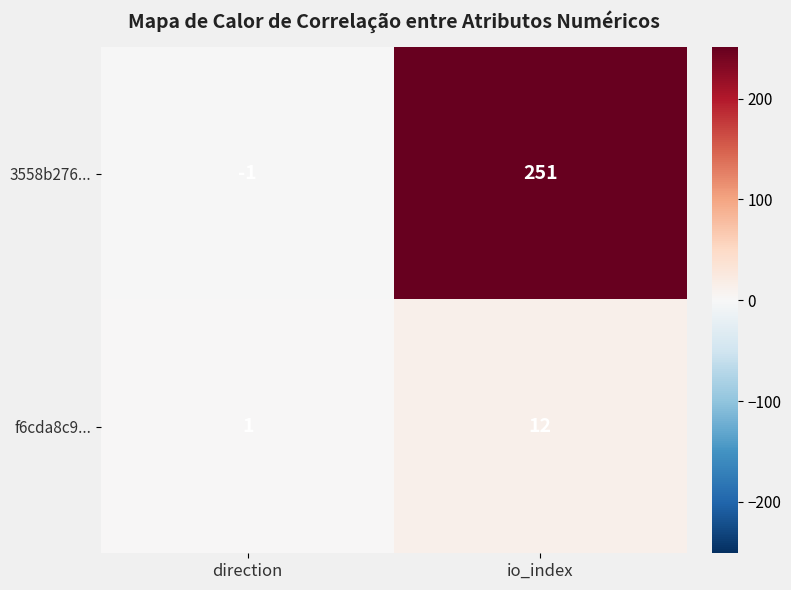

Rank the series by their maximum value, from highest to lowest.

3558b276..., f6cda8c9...